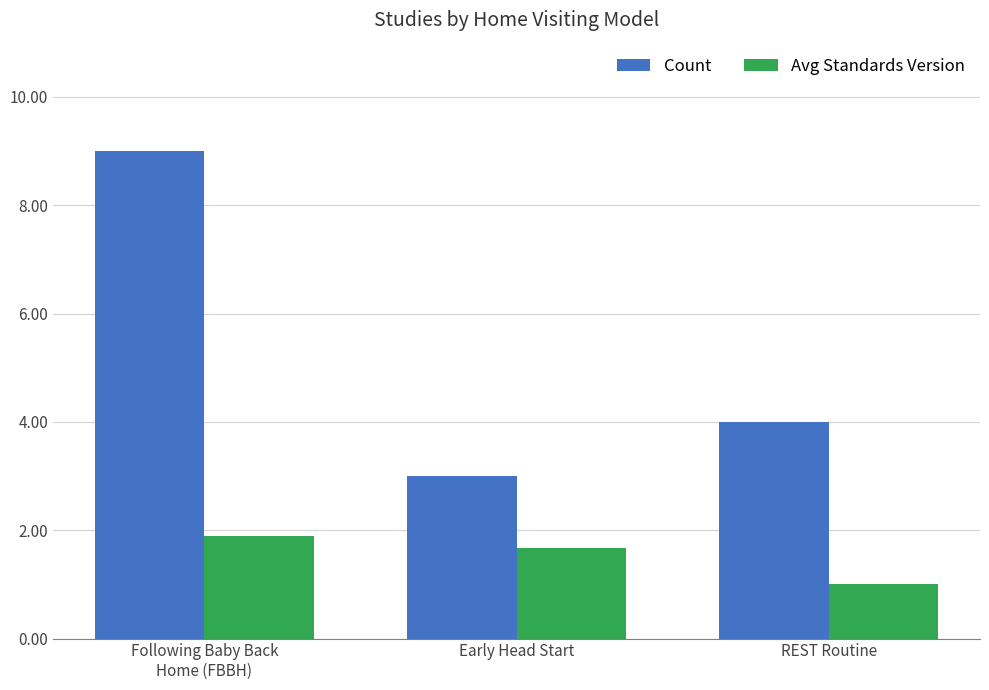

How many data points does each series have?

3